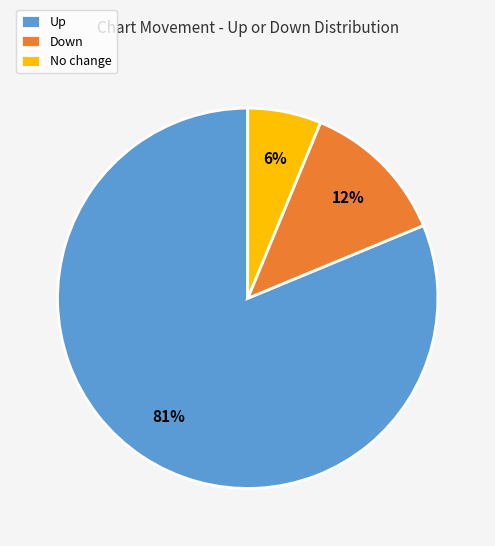

Combined, do Down and Up account for over 50%?

Yes